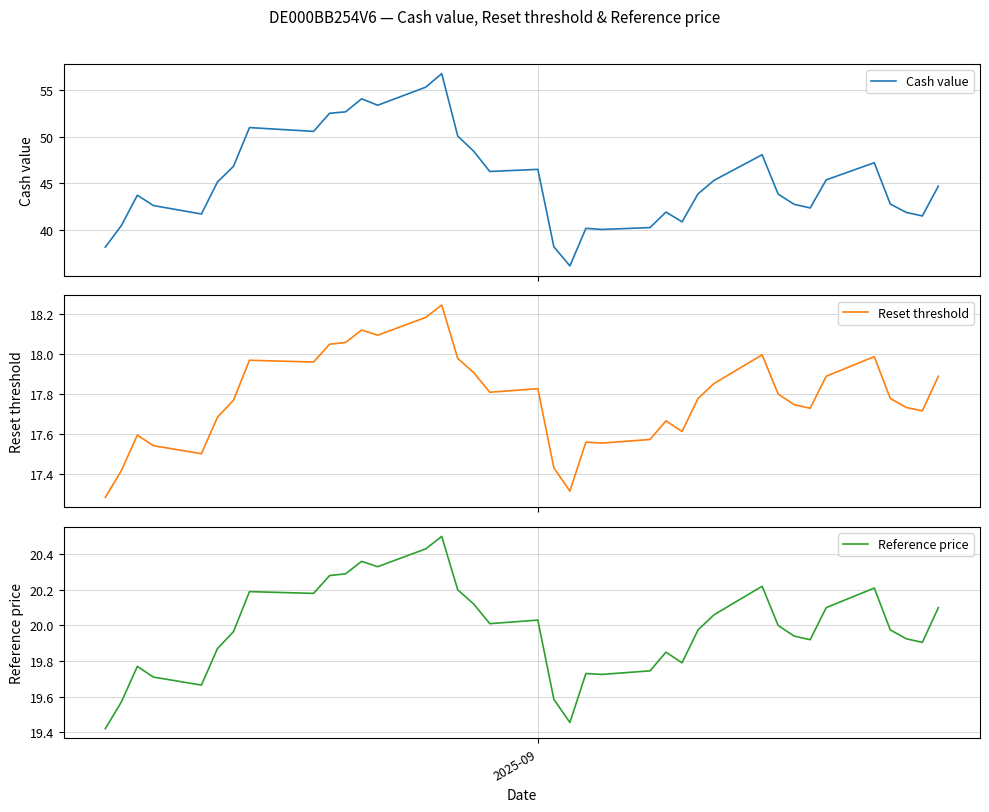

True or false: Cash value and Reference price cross at least once.

False